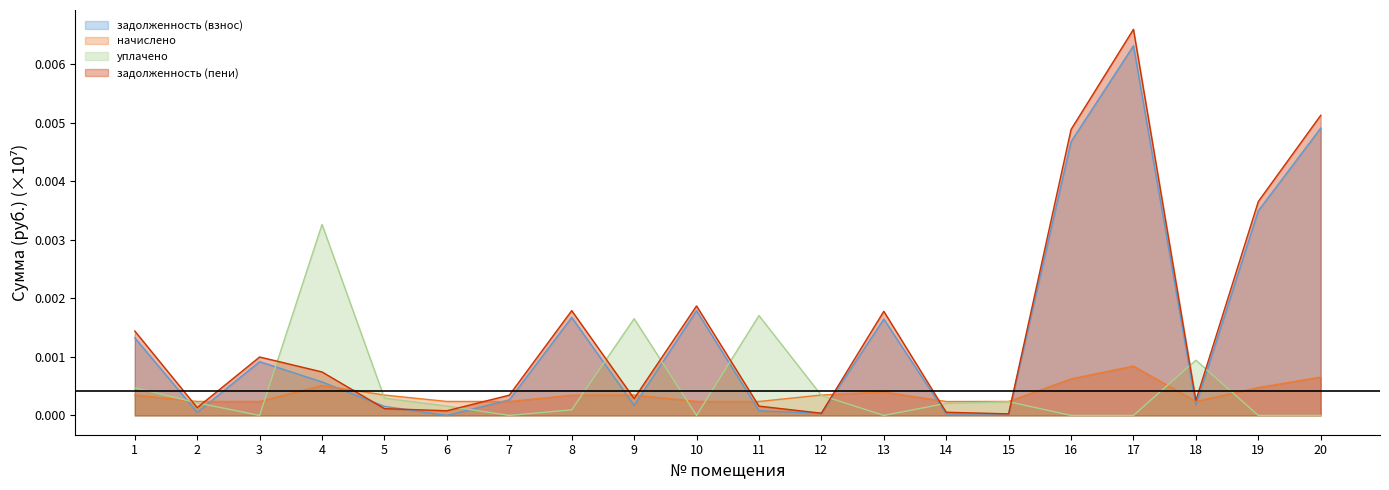

At which label does задолженность (пени) reach its peak?

17